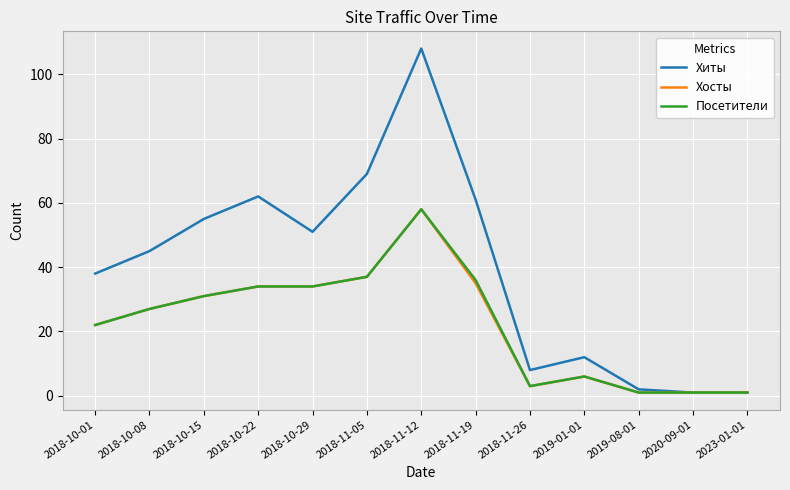

The value of Посетители at 2018-11-19 is 8. True or false?

False